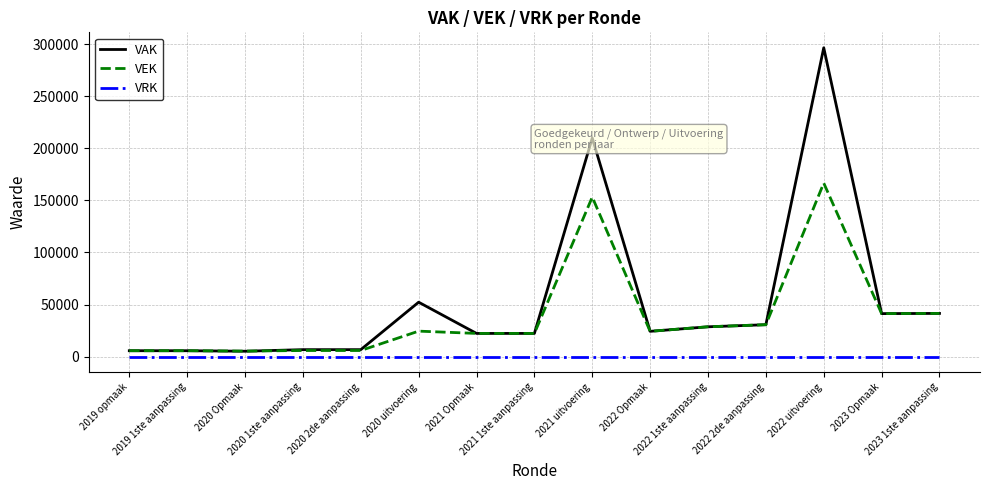

Rank the series by their average value, from highest to lowest.

VAK, VEK, VRK